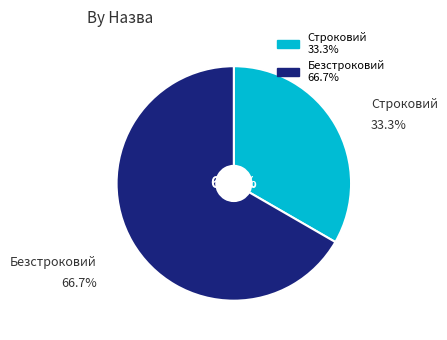

What percentage is the Строковий slice, to the nearest percent?

33%